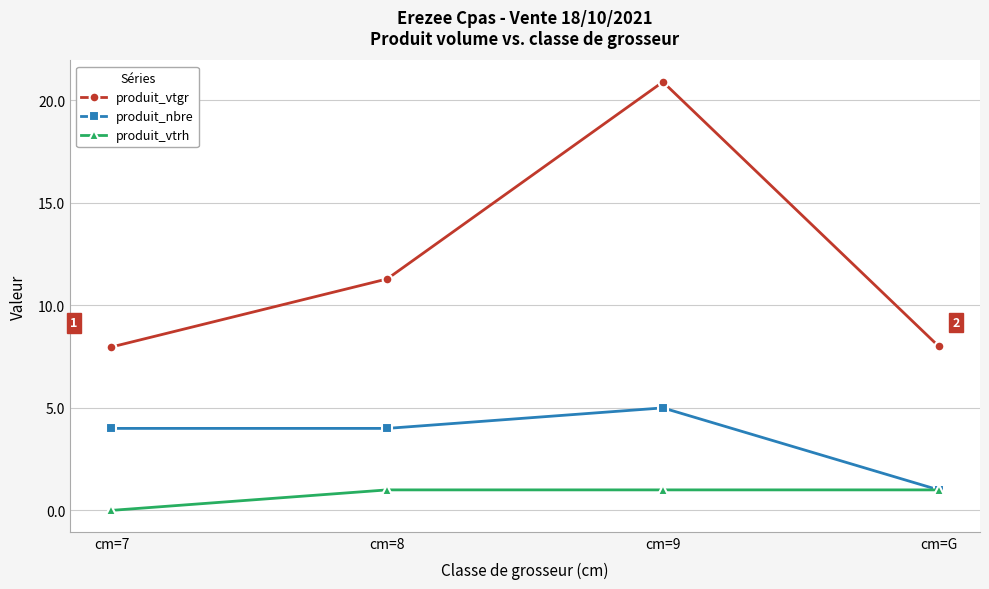

What is the sum of all produit_nbre values?

14.0